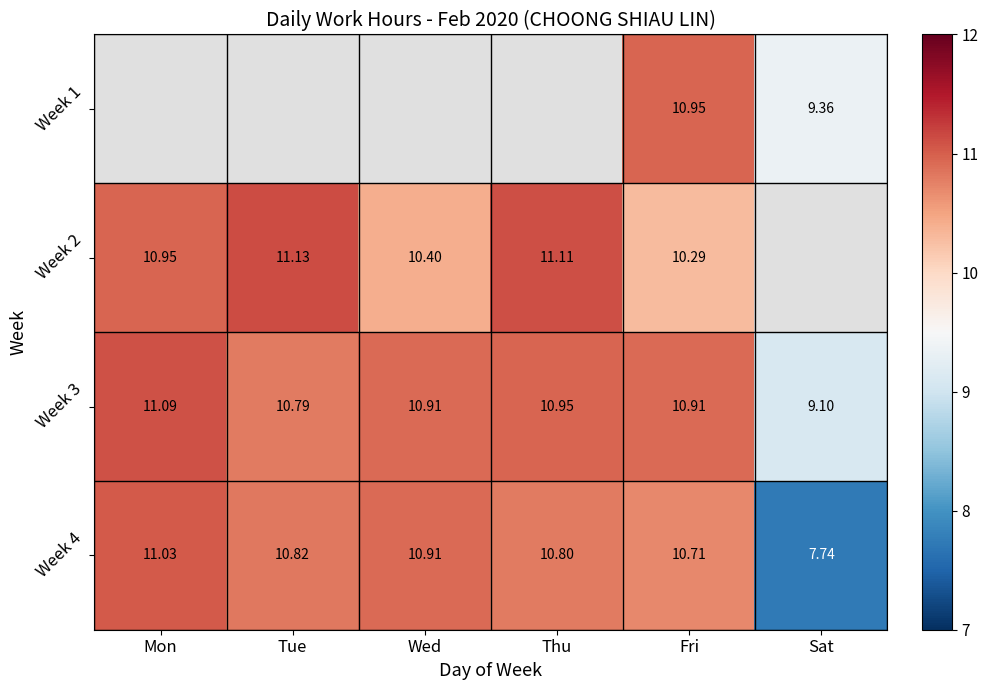

At which label is Week 3 closest to 10?

Tue